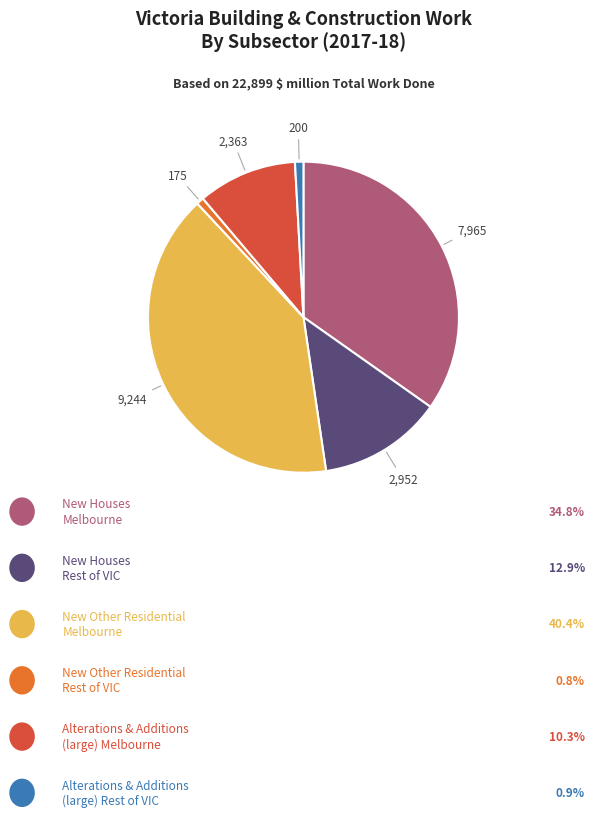

Is there any slice that represents more than half of the pie?

No